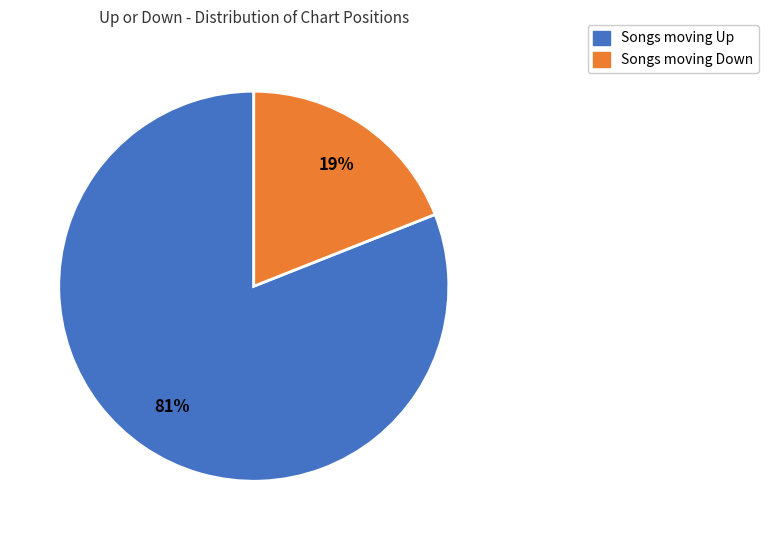

Is there any slice that represents more than half of the pie?

Yes